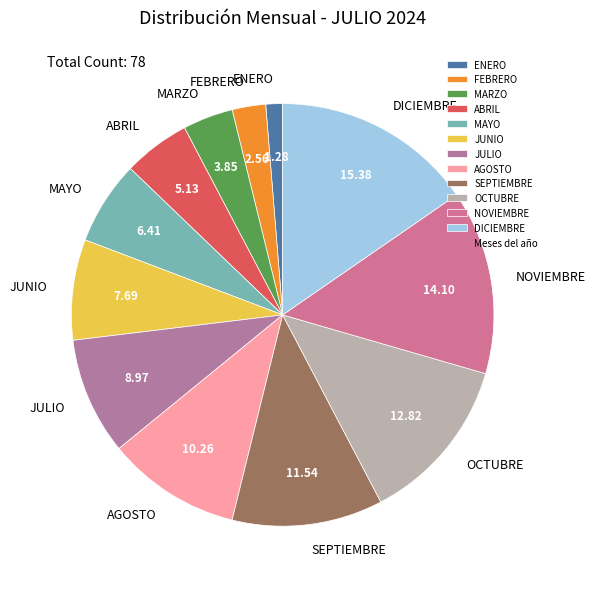

The OCTUBRE slice represents 1% of the pie. True or false?

False